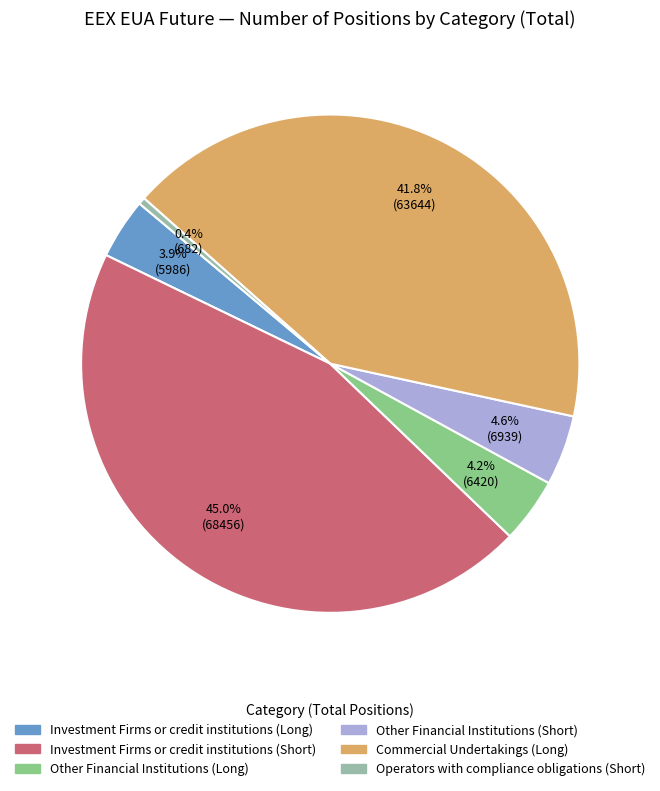

Does any single category account for the majority?

No